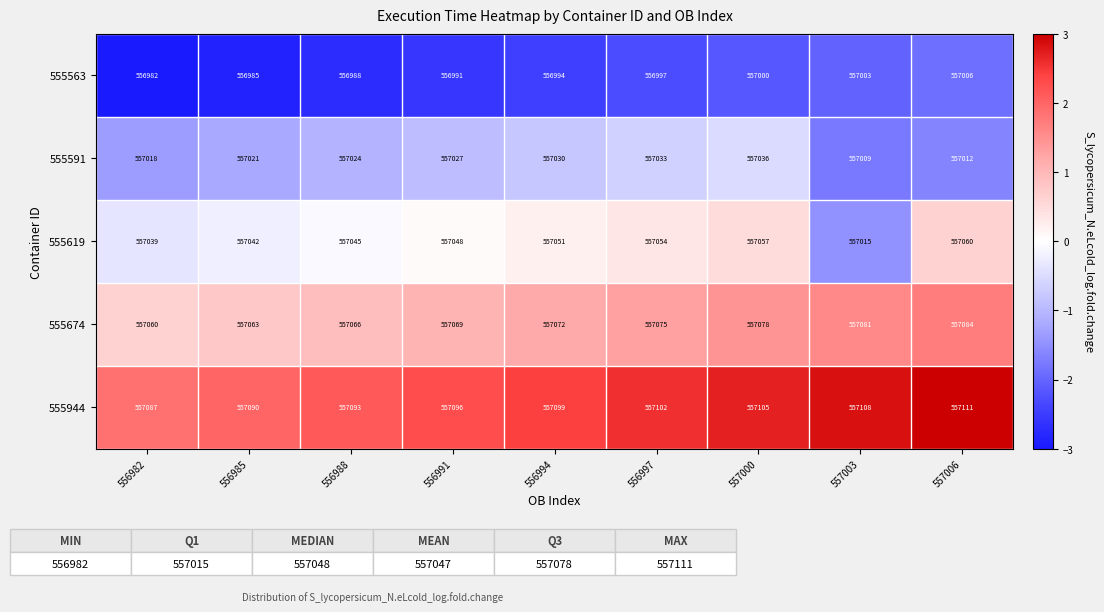

What value does the 555619 series have at 556982, to the nearest 10?

557040